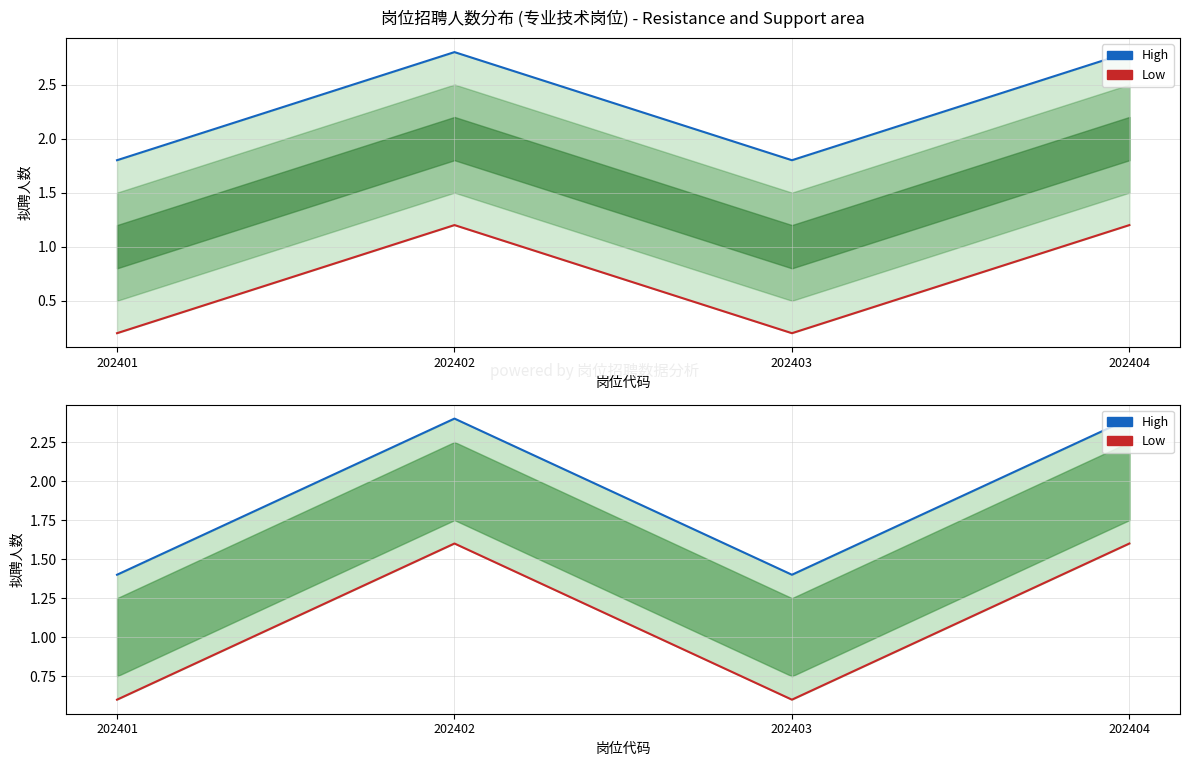

Where is the first local minimum for Low?

202403